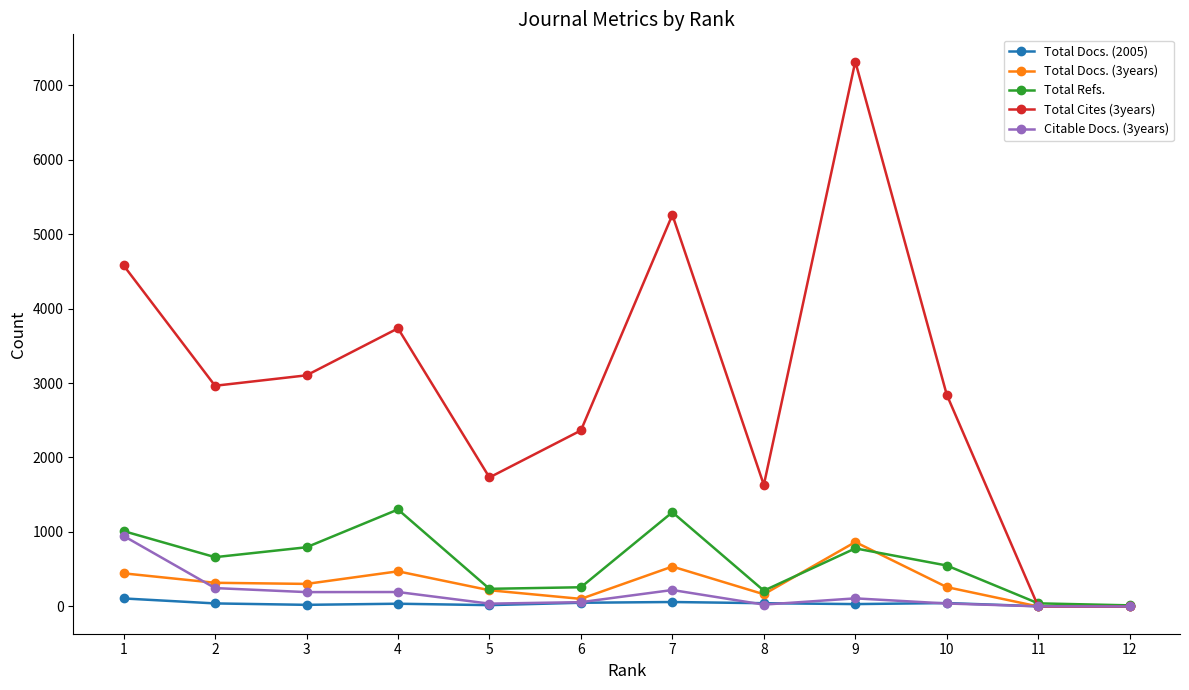

True or false: Total Refs. has more than 1 points higher than both neighbors.

True